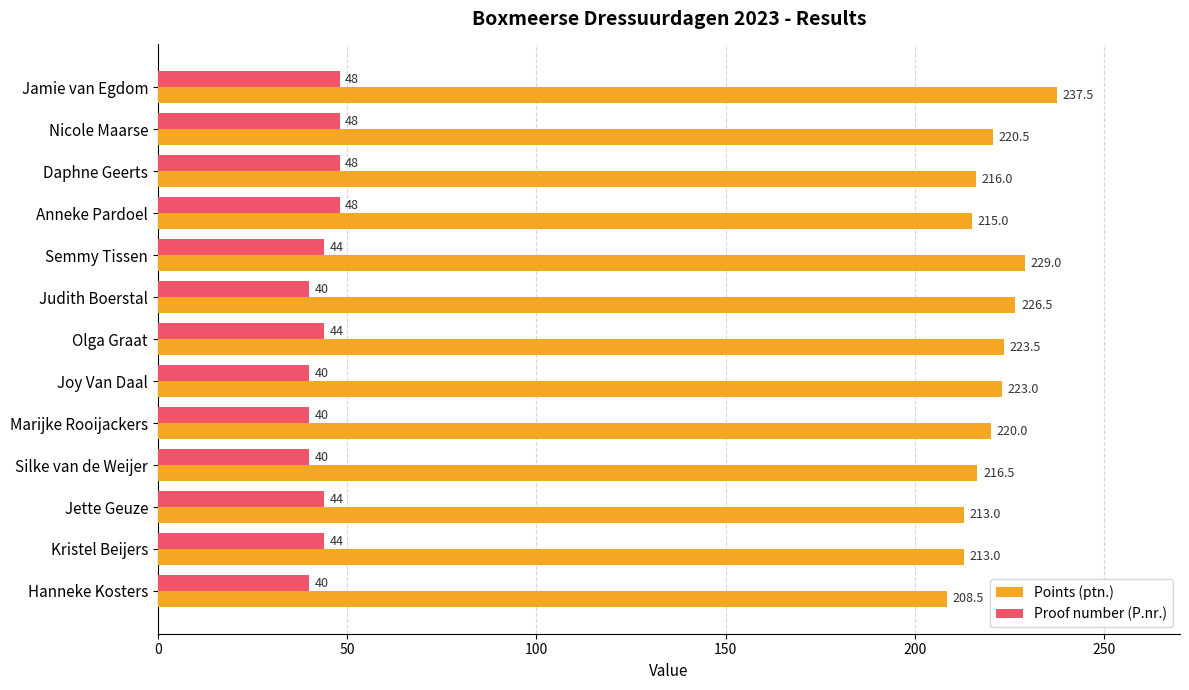

Rank the series at Joy Van Daal from highest to lowest value.

Points (ptn.), Proof number (P.nr.)